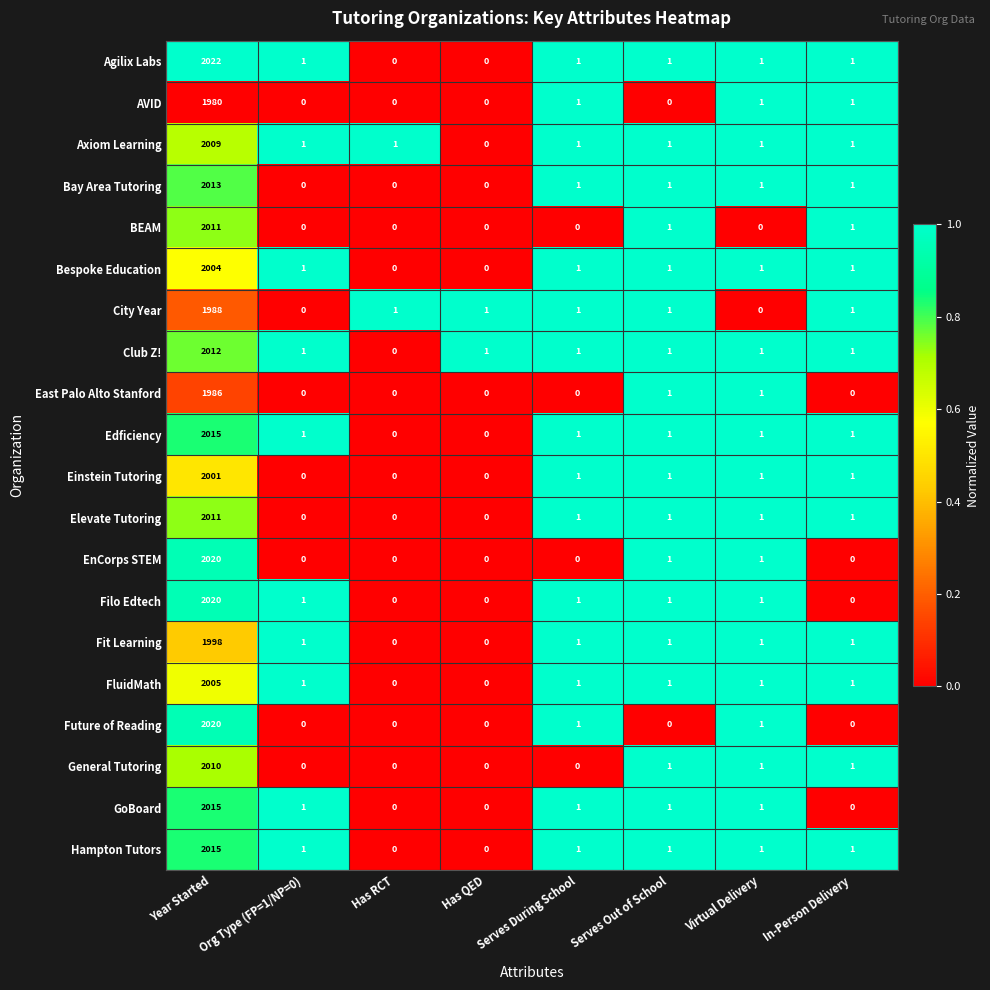

Which series has the widest spread of values?

Agilix Labs